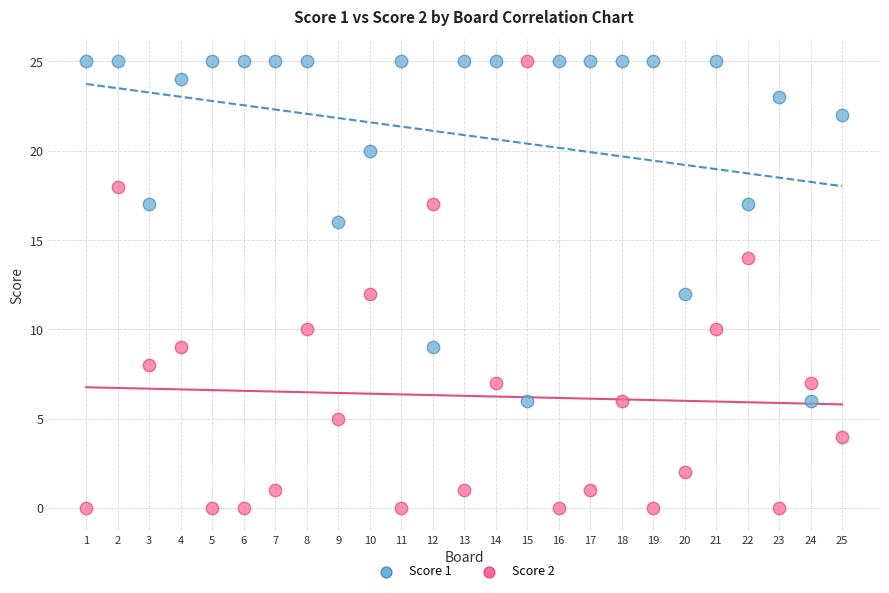

Which series reaches the minimum Y coordinate?

Score 2